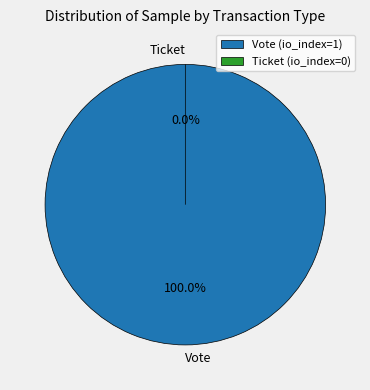

Rank the categories by value from highest to lowest.

Vote, Ticket